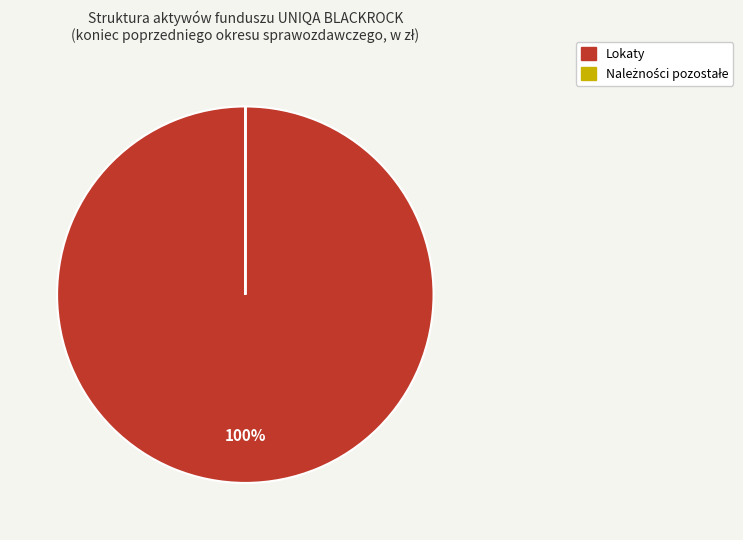

Is there a majority slice in this chart?

Yes